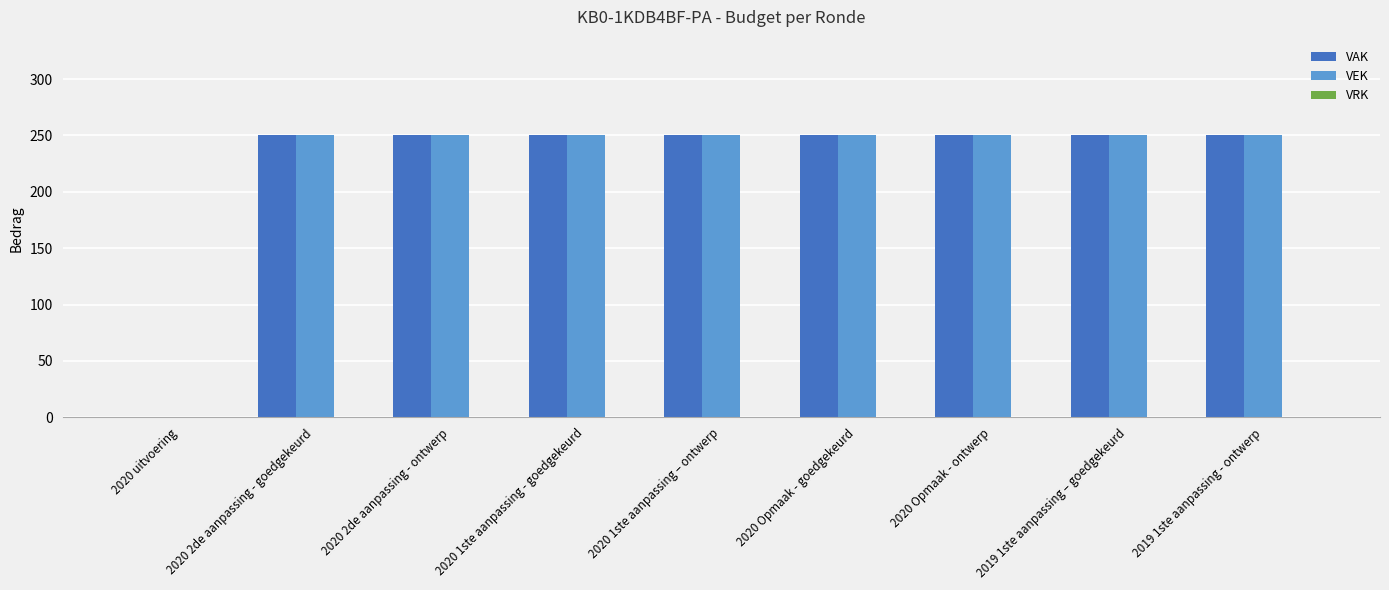

Count the number of data series in this chart.

2